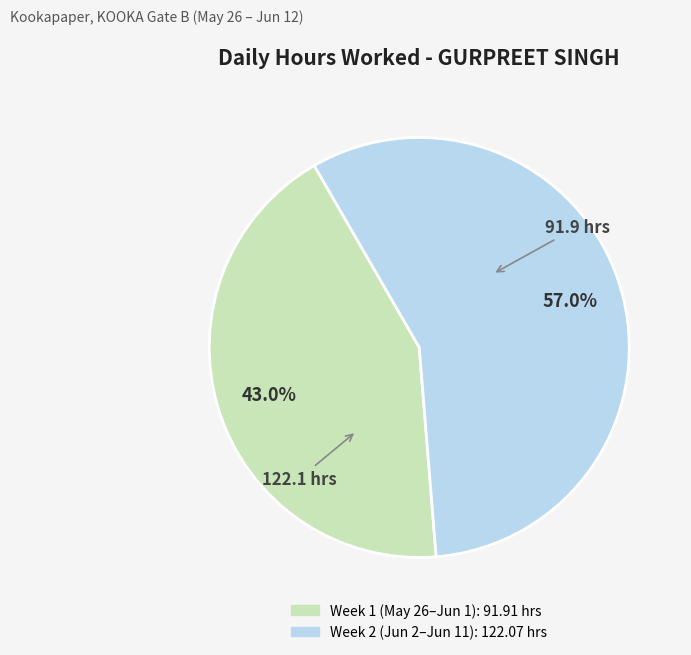

Count the number of slices in the pie.

2